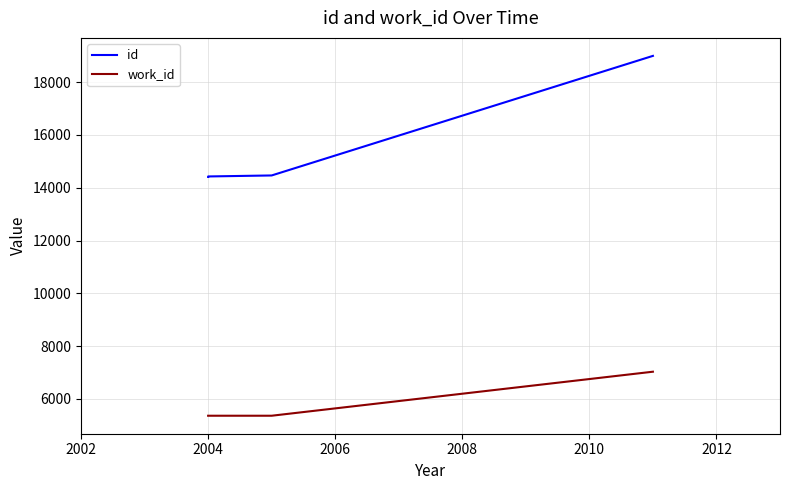

Reading left to right, extract all data points from this chart.

id: 14409	14421	14427	14465	18993
work_id: 5366	5366	5366	5366	7033